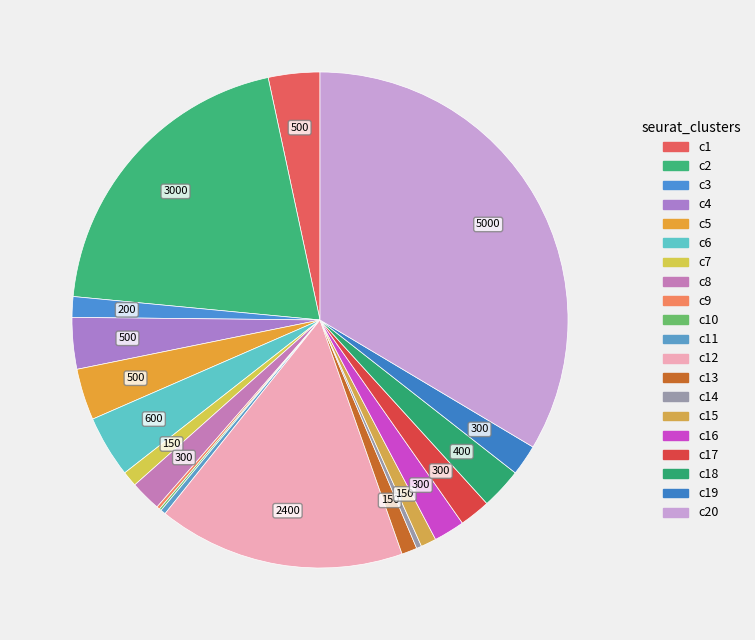

To the nearest percent, what is the difference between the largest and smallest slice percentages?

33%